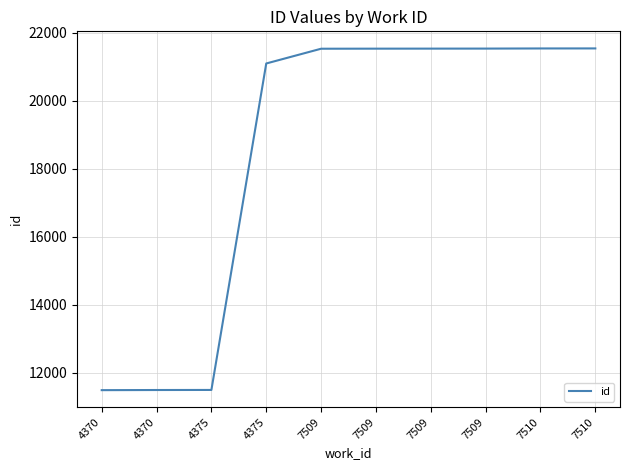

What is the average value?

18471